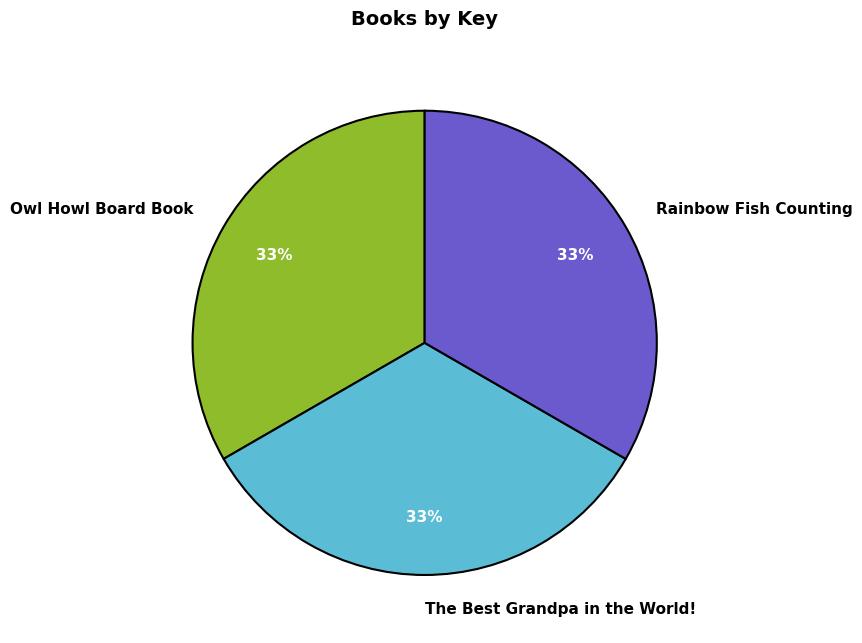

To the nearest percent, what percentage of the pie is The Best Grandpa in the World!?

33%